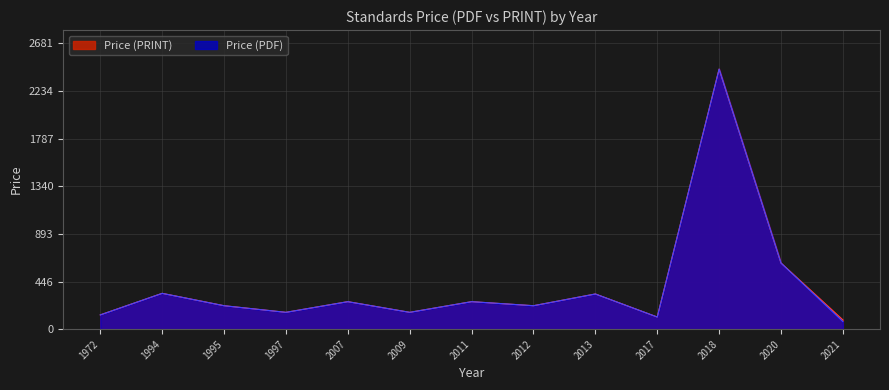

Reading left to right, transcribe all the data shown in this chart.

Price (PDF): 1972=134	1994=336	1995=220	1997=158	2007=258	2009=158	2011=258	2012=220	2013=330	2017=114	2018=2438	2020=620	2021=71
Price (PRINT): 1972=134	1994=336	1995=220	1997=158	2007=258	2009=158	2011=258	2012=220	2013=330	2017=114	2018=2438	2020=620	2021=86